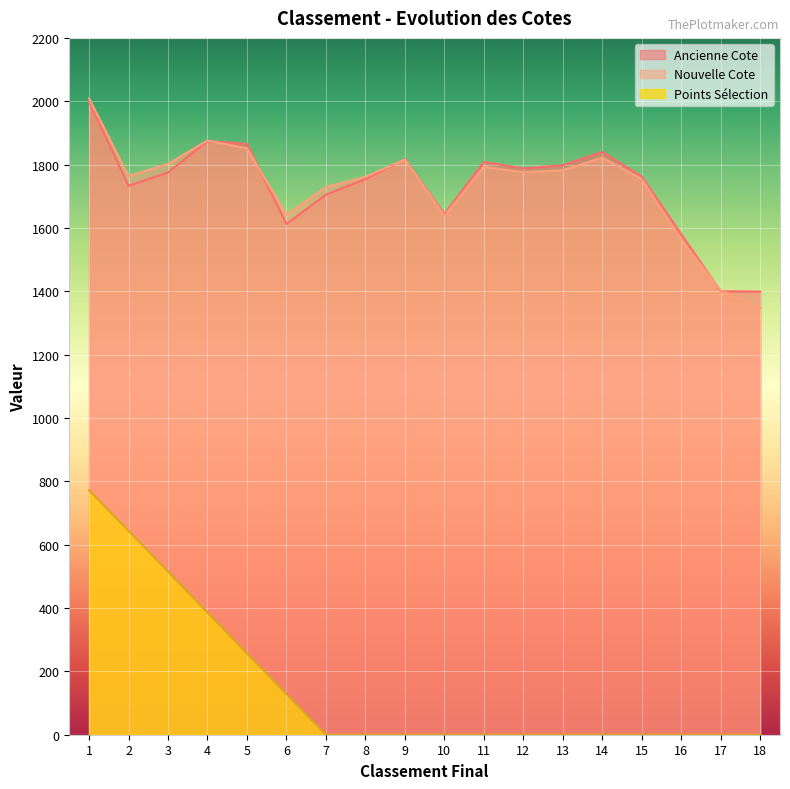

Where is Ancienne Cote nearest to the value 1699?

7